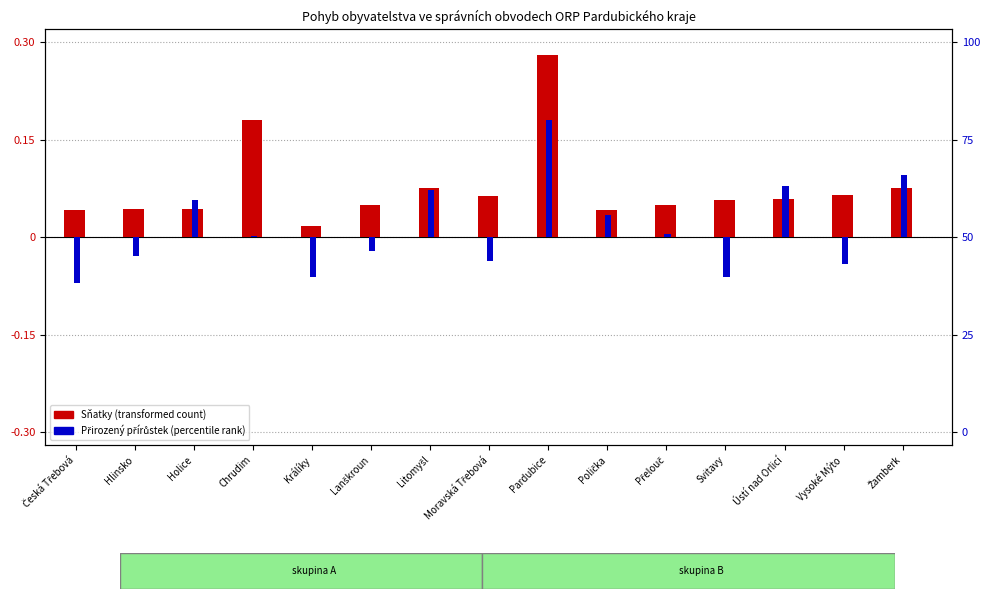

Is the value of Přirozený přírůstek/úbytek (percentile) at Litomyšl greater than the value of Sňatky (transformed) at Hlinsko?

Yes